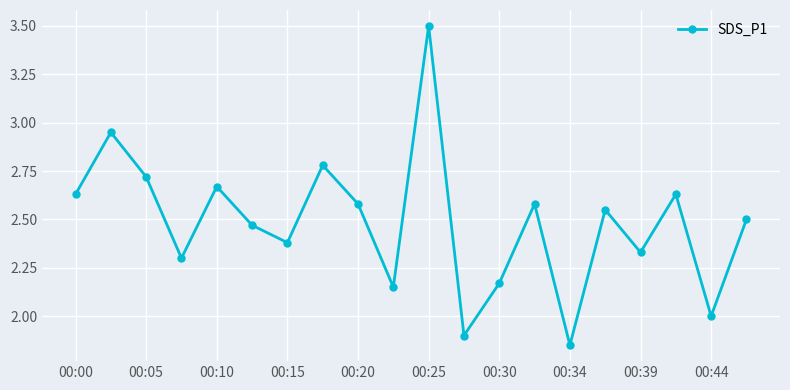

How many data points does each series have?

20